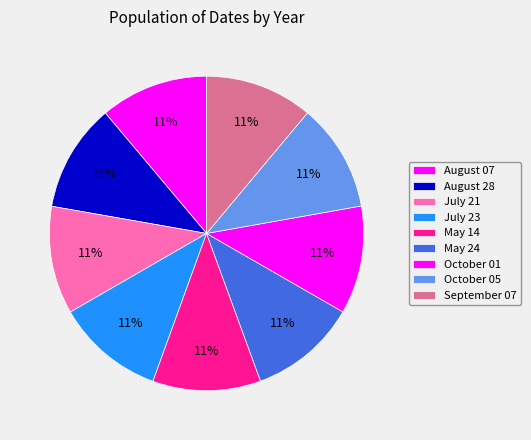

Rank the categories by value from highest to lowest.

August 07, July 23, May 14, May 24, October 01, August 28, October 05, July 21, September 07